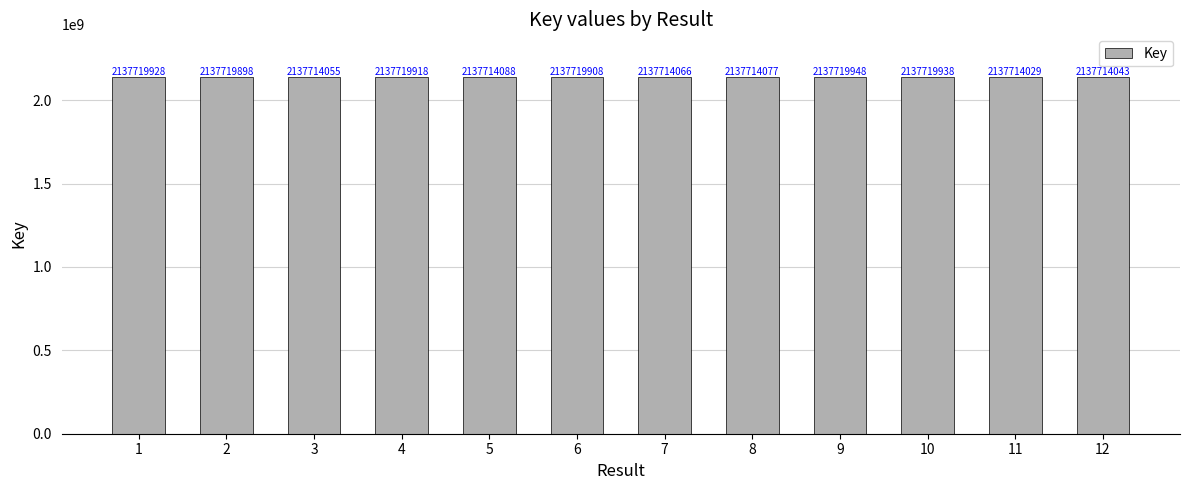

What is the difference between the maximum and second lowest values?

5905